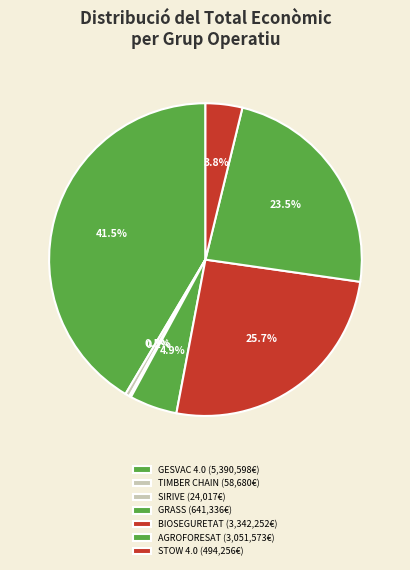

What is the largest slice in the pie chart?

GESVAC 4.0